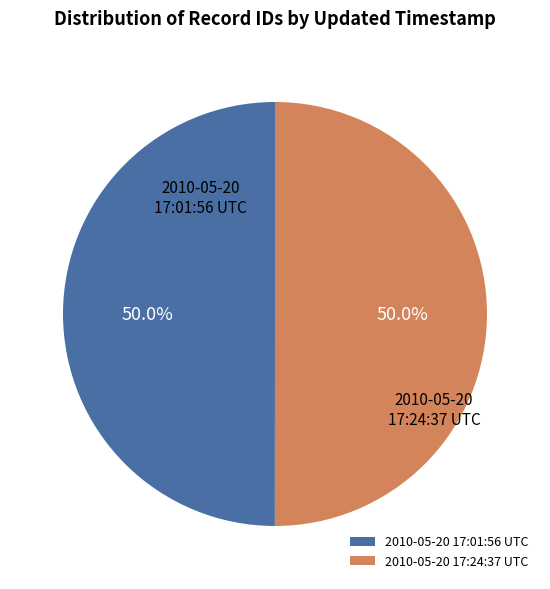

Do 2010-05-20 17:01:56 UTC and 2010-05-20 17:24:37 UTC together represent more than half of the pie?

Yes